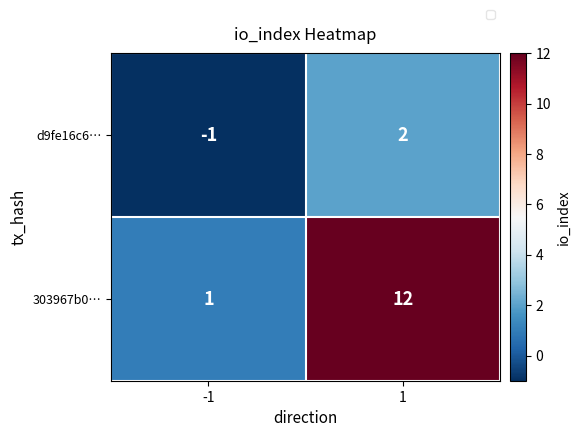

What is the difference between the highest and lowest values at 1?

10